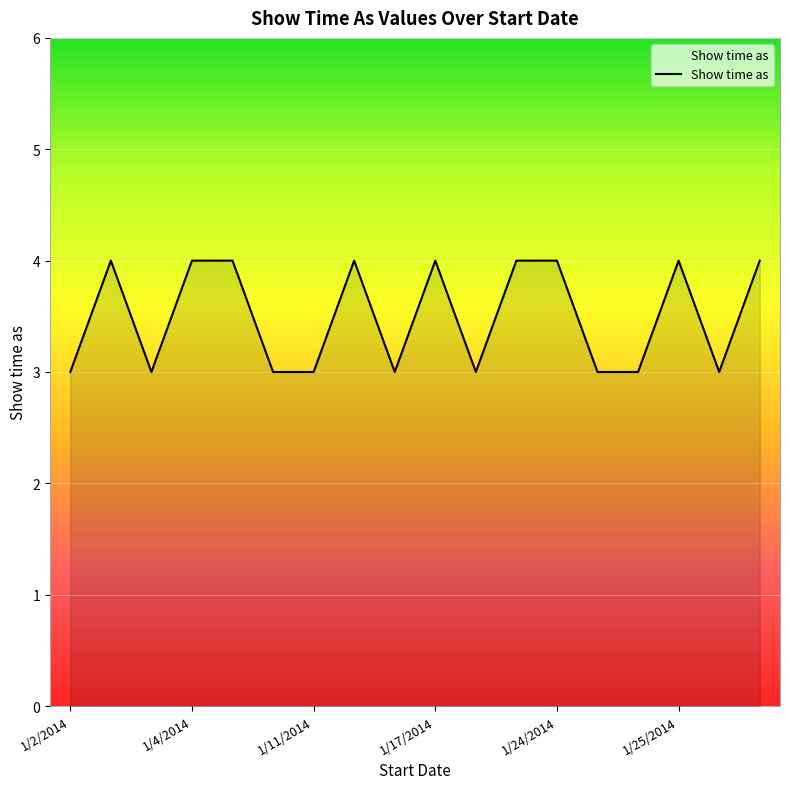

What is the difference between the maximum and minimum values?

1